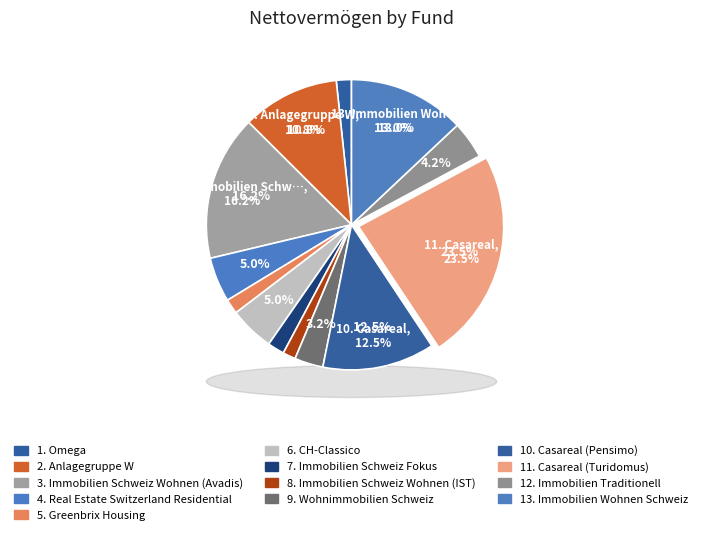

Is it true that 2. Anlagegruppe W is 4% of the pie?

False